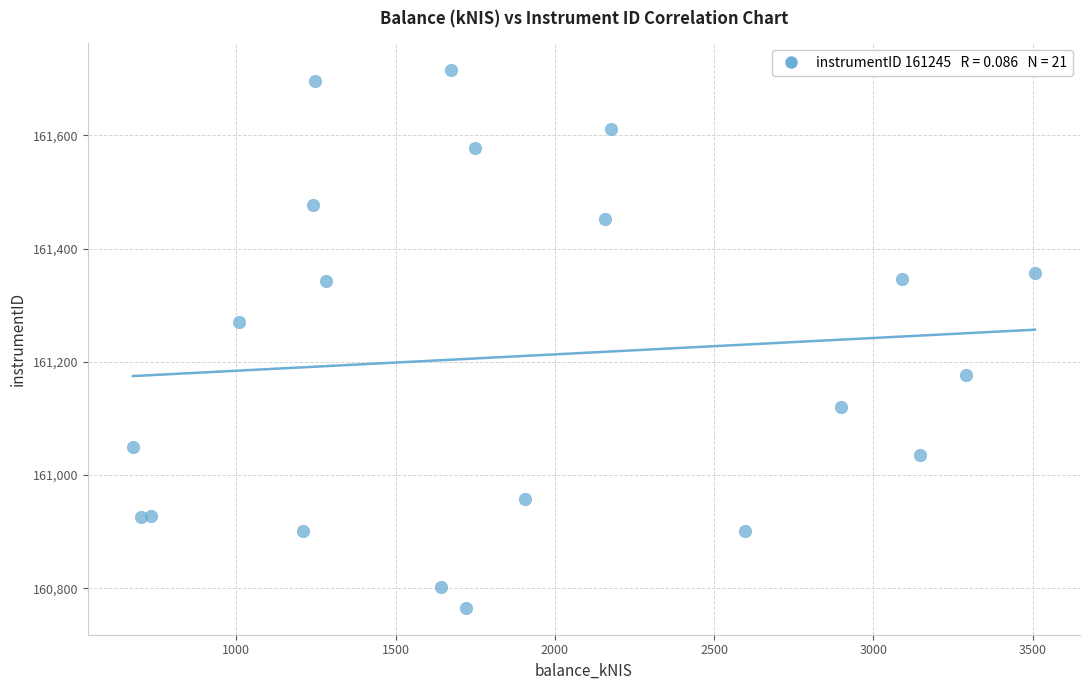

What Y value in the scatter plot is closest to 161240?

161269.8